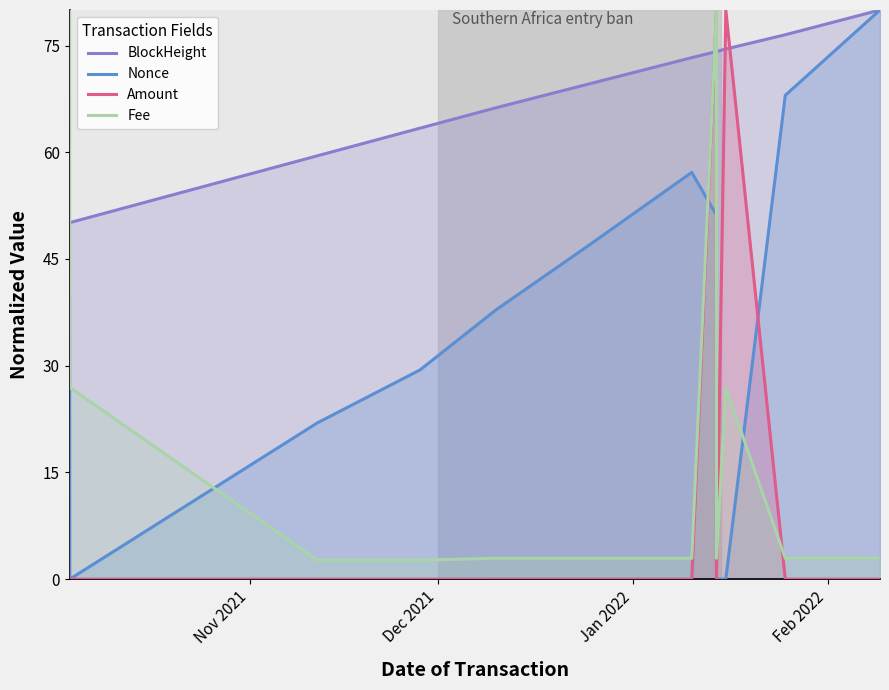

How many categories are shown in the chart?

14